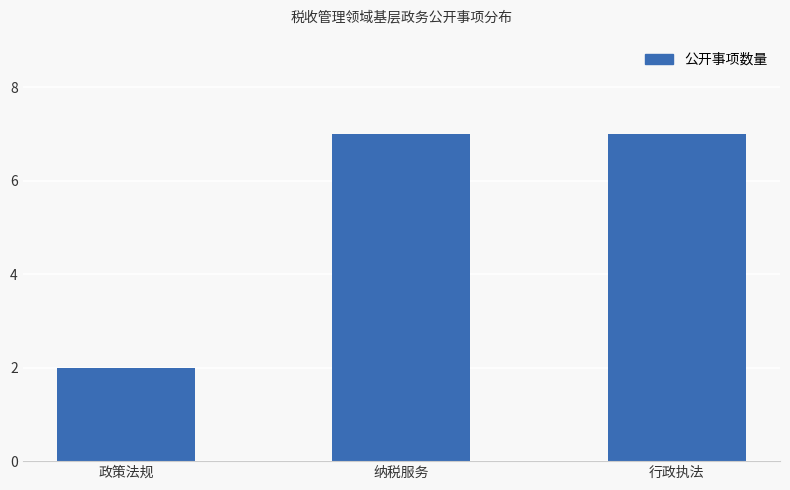

How many bars are there in total?

3